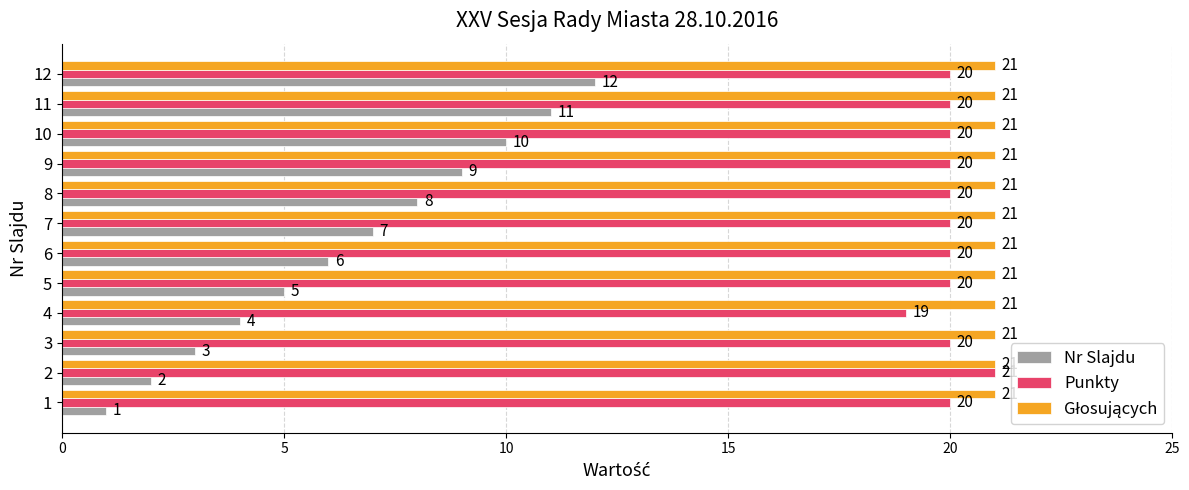

What is the sum of the Nr Slajdu values at 9 and 5?

14